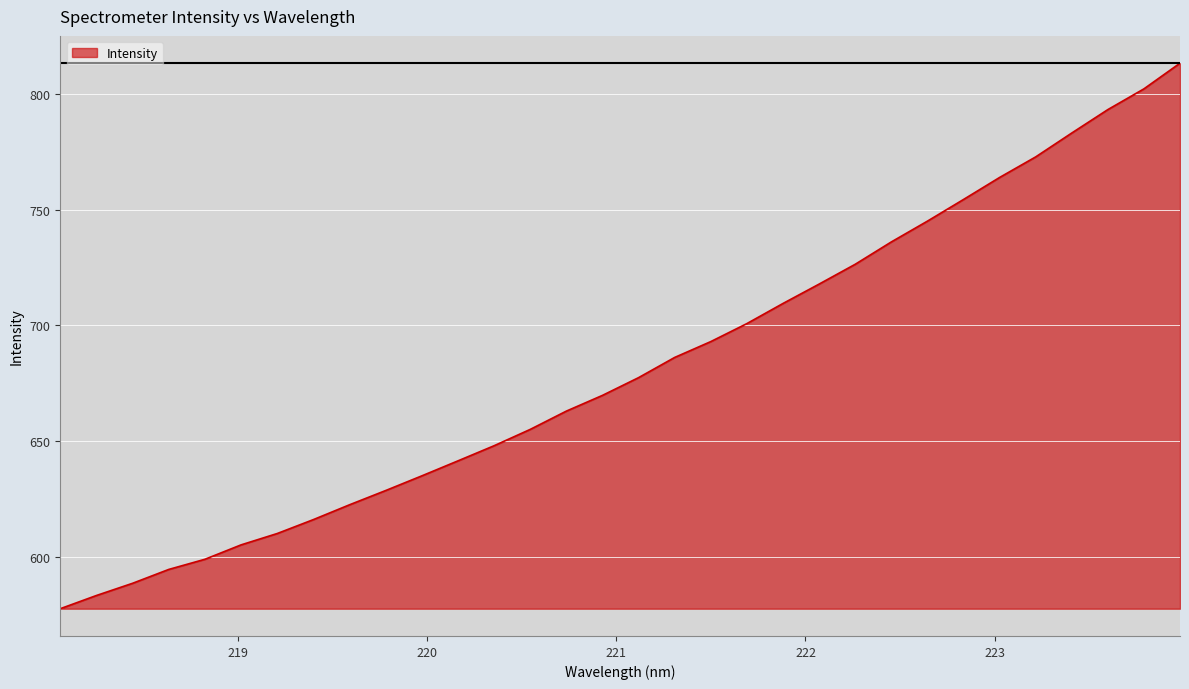

What is the difference between the maximum and minimum values?

235.7